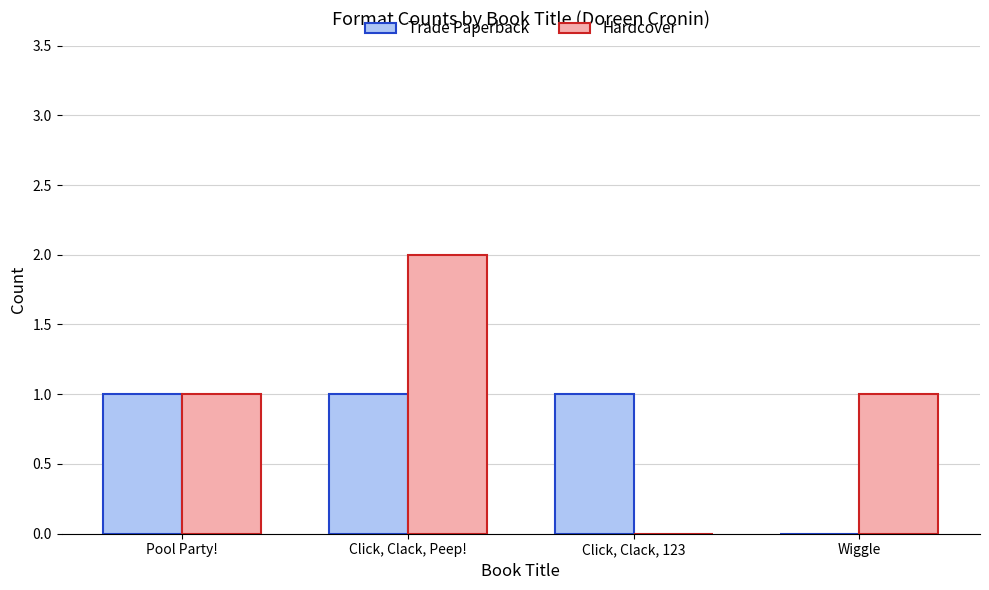

What is the total value across all series at Pool Party!?

2